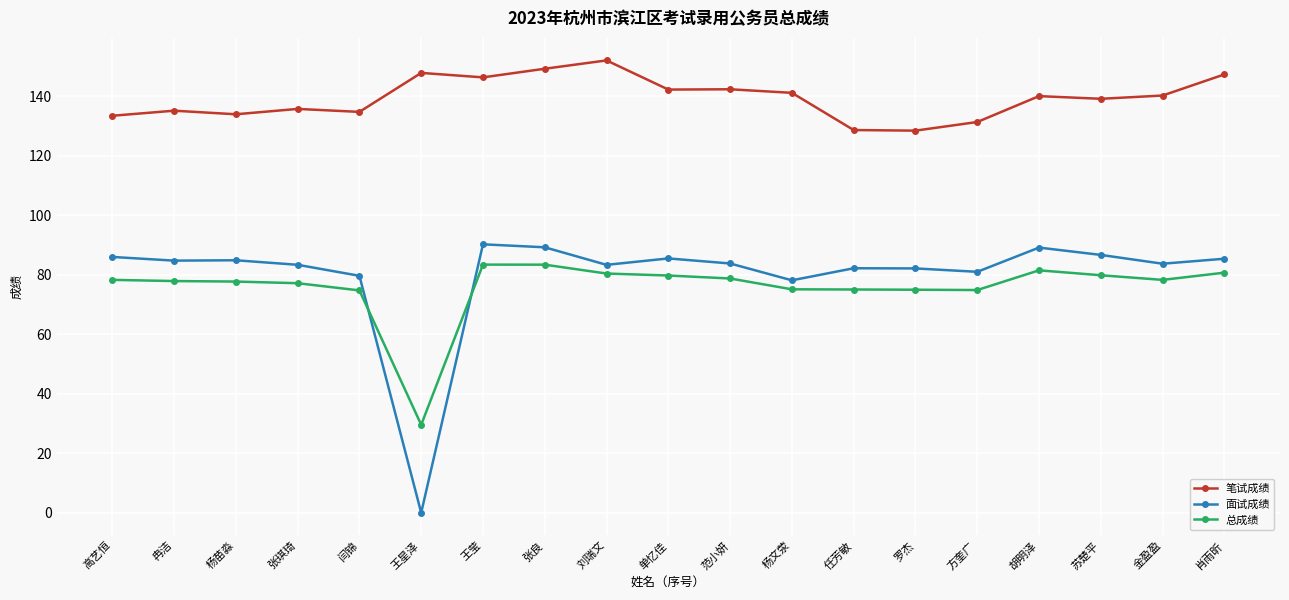

Rank the series by their maximum value, from lowest to highest.

总成绩, 面试成绩, 笔试成绩